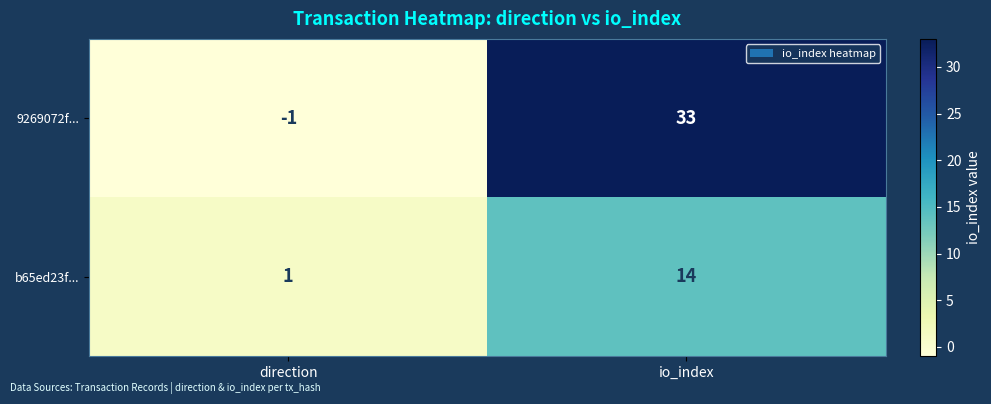

Reading right to left, extract all data points from this chart.

9269072f...: 33	-1
b65ed23f...: 14	1